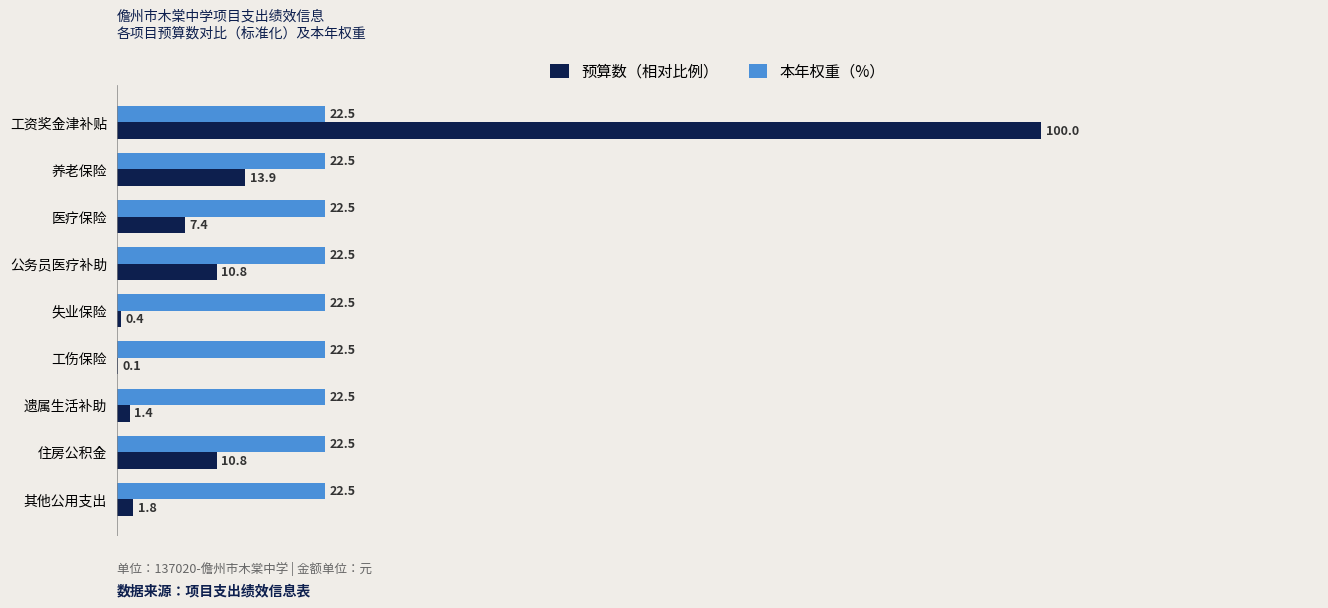

Which series has the largest total across all categories?

本年权重（%）